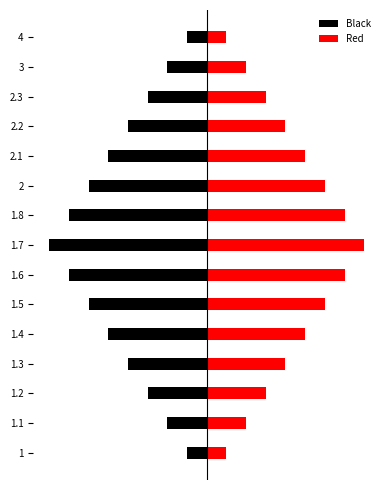

Are the bars grouped side by side (vs. stacked)?

Yes